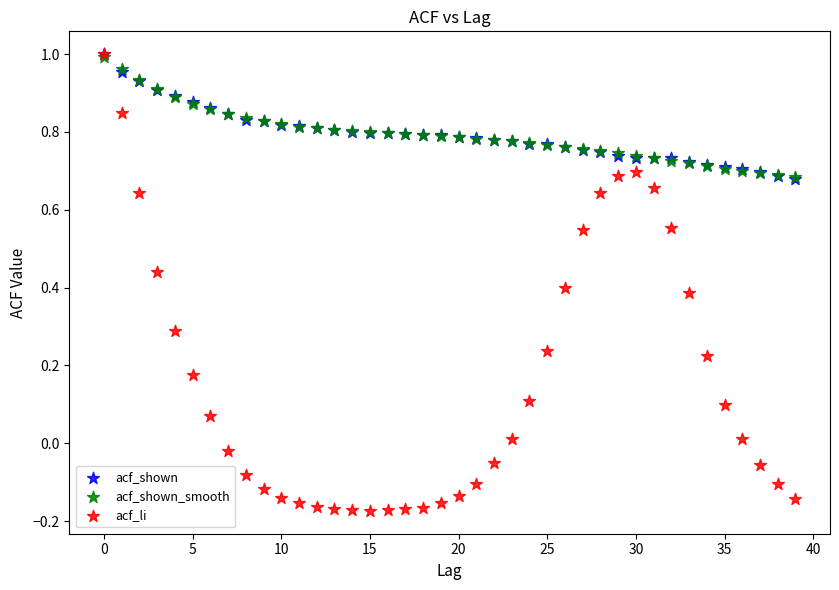

What are all the series names shown in the legend?

acf_shown, acf_shown_smooth, acf_li